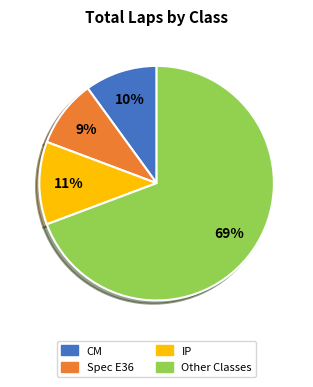

Does any single category account for the majority?

Yes